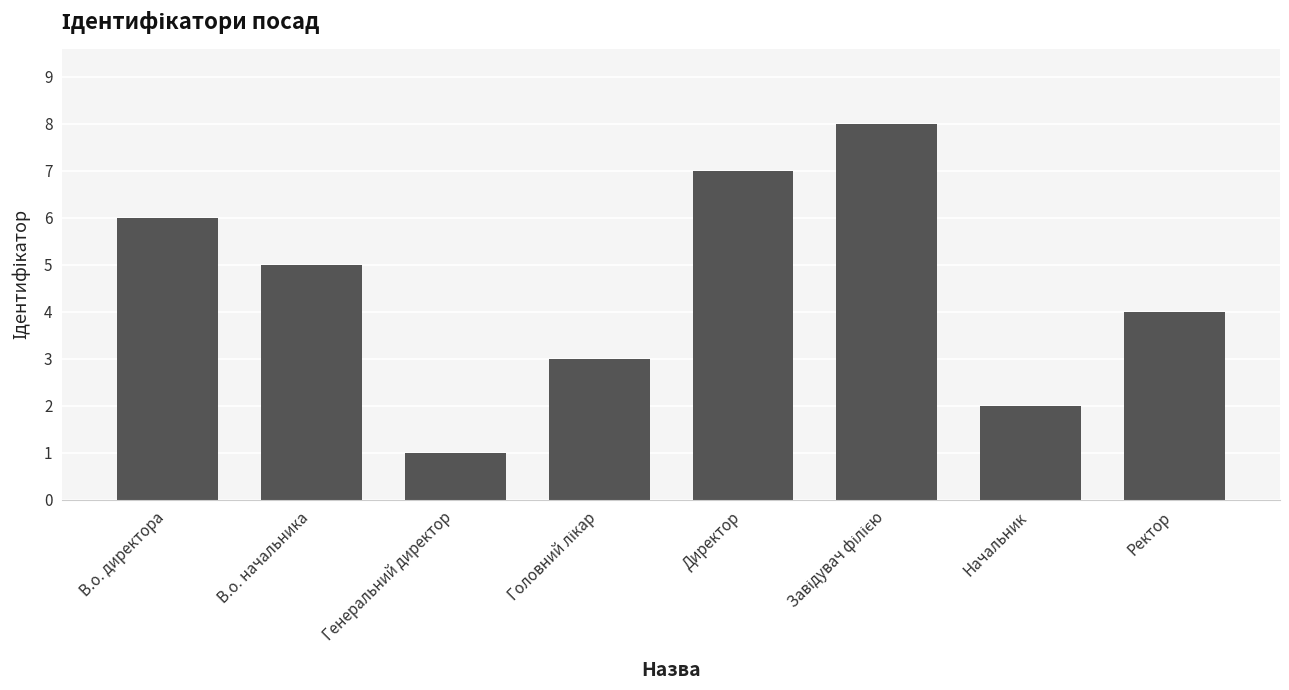

How many values are between 3 and 7?

5